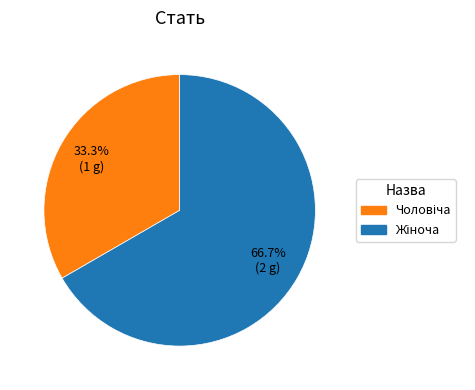

Is there a majority slice in this chart?

Yes